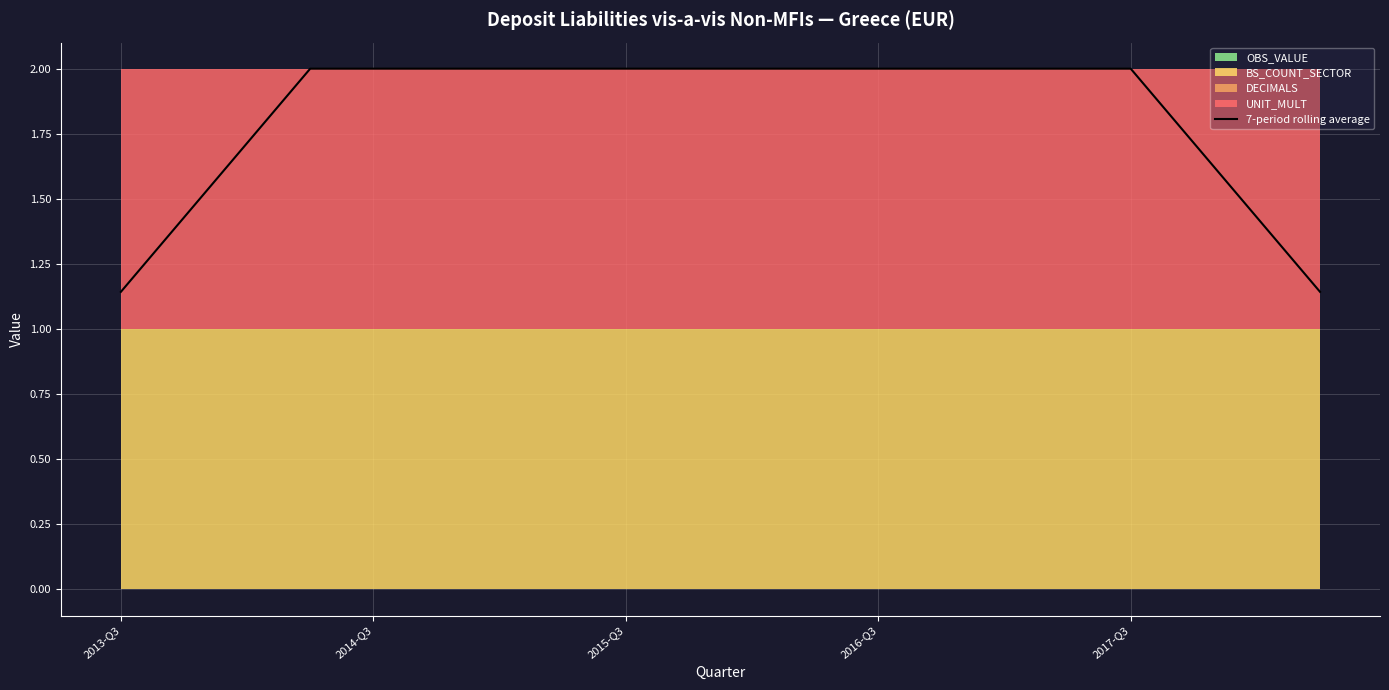

What is the label of the 1st point from the left?

2013-Q3